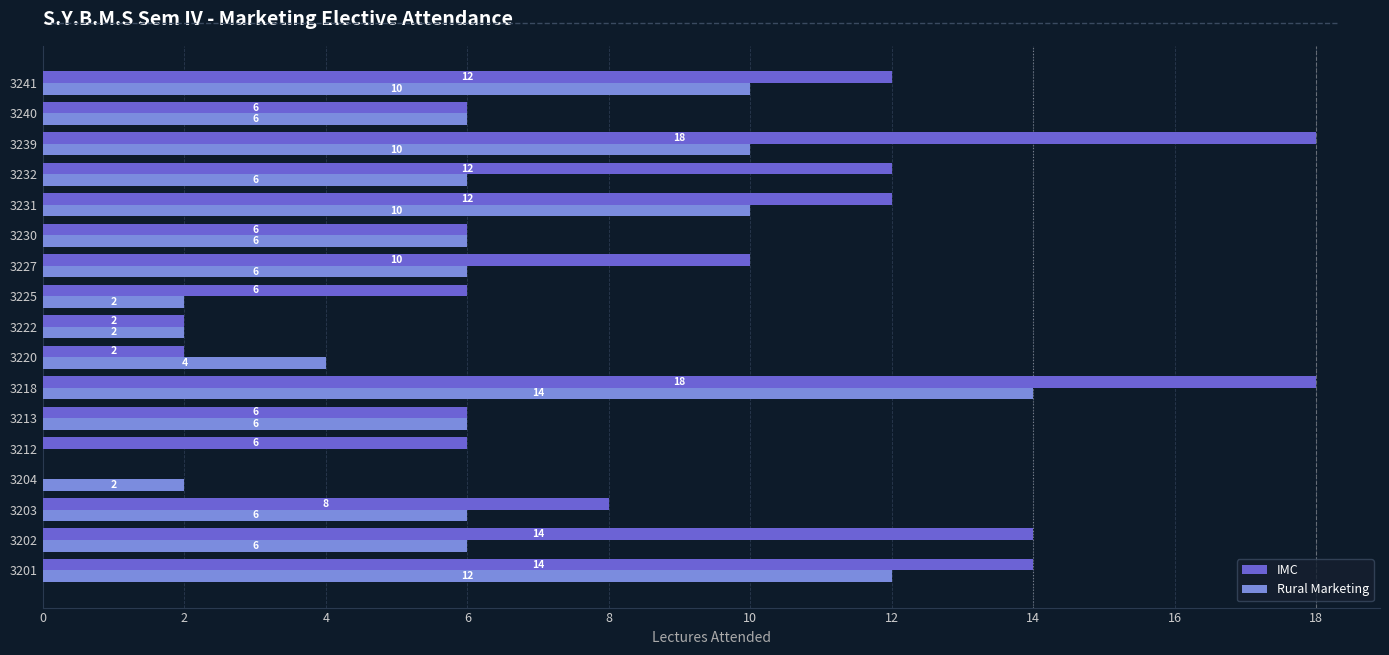

How many positive values does the IMC series have?

16